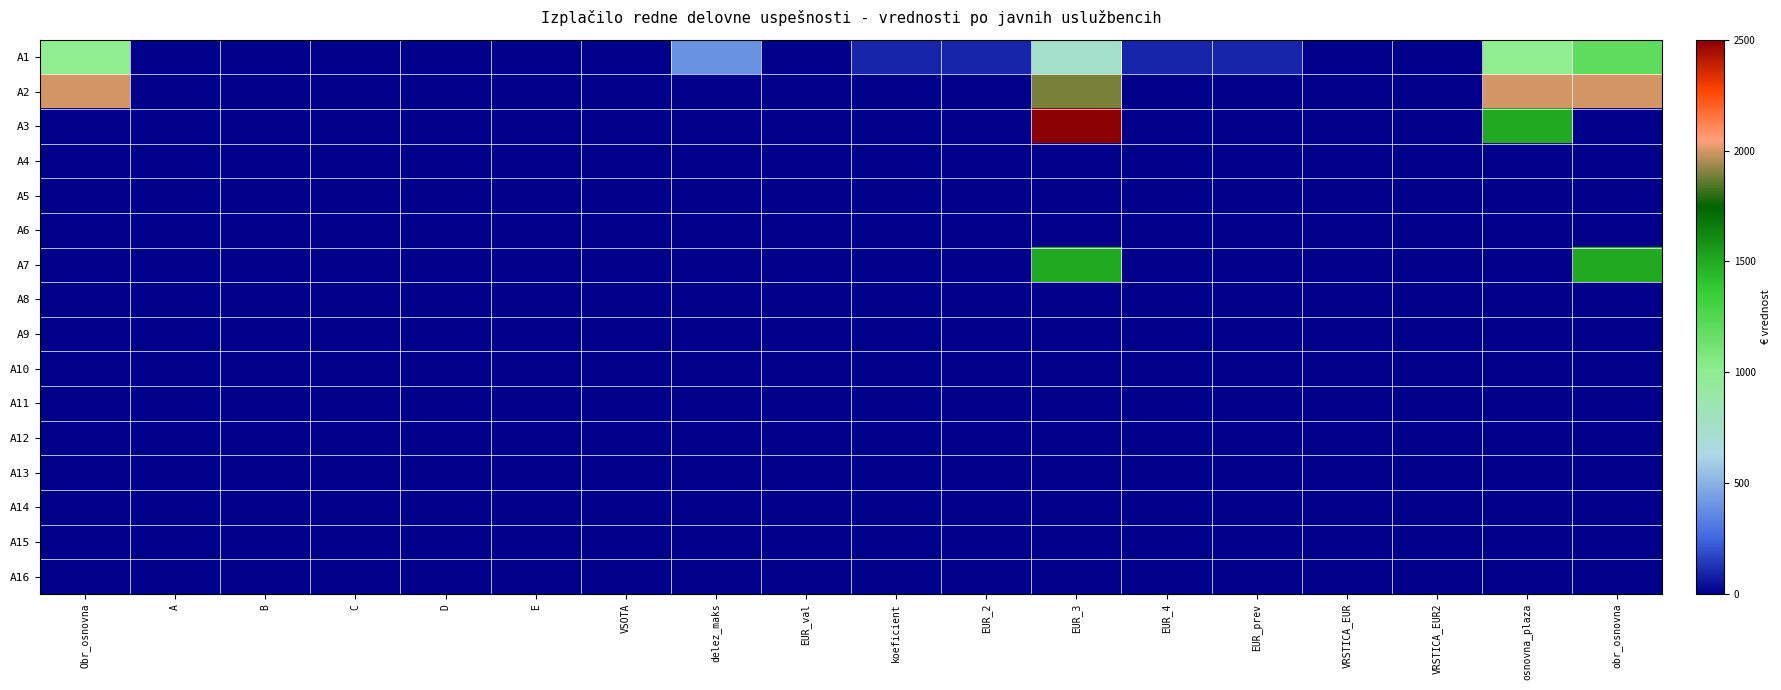

Reading left to right, extract all data points from this chart.

A1: Obr_osnovna=1000.0	A=1.0	B=0.0	C=1.0	D=0.0	E=2.0	VSOTA=0.4	delez_maks=400.0	EUR_val=0.1	koeficient=94.0	EUR_2=94.0	EUR_3=748.2	EUR_4=94.0	EUR_prev=94.0	VRSTICA_EUR=0.0	VRSTICA_EUR2=0.0	osnovna_plaza=1000.0	obr_osnovna=1200.0
A2: Obr_osnovna=2000.0	A=0.0	B=0.0	C=0.0	D=0.0	E=0.0	VSOTA=0.0	delez_maks=0.0	EUR_val=0.0	koeficient=0.0	EUR_2=0.0	EUR_3=1886.0	EUR_4=0.0	EUR_prev=0.0	VRSTICA_EUR=0.0	VRSTICA_EUR2=0.0	osnovna_plaza=2000.0	obr_osnovna=2000.0
A3: Obr_osnovna=0.0	A=0.0	B=0.0	C=0.0	D=0.0	E=0.0	VSOTA=0.0	delez_maks=0.0	EUR_val=0.0	koeficient=0.0	EUR_2=0.0	EUR_3=2500.0	EUR_4=0.0	EUR_prev=0.0	VRSTICA_EUR=0.0	VRSTICA_EUR2=0.0	osnovna_plaza=1500.0	obr_osnovna=0.0
A4: Obr_osnovna=0.0	A=0.0	B=0.0	C=0.0	D=0.0	E=0.0	VSOTA=0.0	delez_maks=0.0	EUR_val=0.0	koeficient=0.0	EUR_2=0.0	EUR_3=0.0	EUR_4=0.0	EUR_prev=0.0	VRSTICA_EUR=0.0	VRSTICA_EUR2=0.0	osnovna_plaza=0.0	obr_osnovna=0.0
A5: Obr_osnovna=0.0	A=0.0	B=0.0	C=0.0	D=0.0	E=0.0	VSOTA=0.0	delez_maks=0.0	EUR_val=0.0	koeficient=0.0	EUR_2=0.0	EUR_3=0.0	EUR_4=0.0	EUR_prev=0.0	VRSTICA_EUR=0.0	VRSTICA_EUR2=0.0	osnovna_plaza=0.0	obr_osnovna=0.0
A6: Obr_osnovna=0.0	A=0.0	B=0.0	C=0.0	D=0.0	E=0.0	VSOTA=0.0	delez_maks=0.0	EUR_val=0.0	koeficient=0.0	EUR_2=0.0	EUR_3=0.0	EUR_4=0.0	EUR_prev=0.0	VRSTICA_EUR=0.0	VRSTICA_EUR2=0.0	osnovna_plaza=0.0	obr_osnovna=0.0
A7: Obr_osnovna=0.0	A=0.0	B=0.0	C=0.0	D=0.0	E=0.0	VSOTA=0.0	delez_maks=0.0	EUR_val=0.0	koeficient=0.0	EUR_2=0.0	EUR_3=1500.0	EUR_4=0.0	EUR_prev=0.0	VRSTICA_EUR=0.0	VRSTICA_EUR2=0.0	osnovna_plaza=0.0	obr_osnovna=1500.0
A8: Obr_osnovna=0.0	A=0.0	B=0.0	C=0.0	D=0.0	E=0.0	VSOTA=0.0	delez_maks=0.0	EUR_val=0.0	koeficient=0.0	EUR_2=0.0	EUR_3=0.0	EUR_4=0.0	EUR_prev=0.0	VRSTICA_EUR=0.0	VRSTICA_EUR2=0.0	osnovna_plaza=0.0	obr_osnovna=0.0
A9: Obr_osnovna=0.0	A=0.0	B=0.0	C=0.0	D=0.0	E=0.0	VSOTA=0.0	delez_maks=0.0	EUR_val=0.0	koeficient=0.0	EUR_2=0.0	EUR_3=0.0	EUR_4=0.0	EUR_prev=0.0	VRSTICA_EUR=0.0	VRSTICA_EUR2=0.0	osnovna_plaza=0.0	obr_osnovna=0.0
A10: Obr_osnovna=0.0	A=0.0	B=0.0	C=0.0	D=0.0	E=0.0	VSOTA=0.0	delez_maks=0.0	EUR_val=0.0	koeficient=0.0	EUR_2=0.0	EUR_3=0.0	EUR_4=0.0	EUR_prev=0.0	VRSTICA_EUR=0.0	VRSTICA_EUR2=0.0	osnovna_plaza=0.0	obr_osnovna=0.0
A11: Obr_osnovna=0.0	A=0.0	B=0.0	C=0.0	D=0.0	E=0.0	VSOTA=0.0	delez_maks=0.0	EUR_val=0.0	koeficient=0.0	EUR_2=0.0	EUR_3=0.0	EUR_4=0.0	EUR_prev=0.0	VRSTICA_EUR=0.0	VRSTICA_EUR2=0.0	osnovna_plaza=0.0	obr_osnovna=0.0
A12: Obr_osnovna=0.0	A=0.0	B=0.0	C=0.0	D=0.0	E=0.0	VSOTA=0.0	delez_maks=0.0	EUR_val=0.0	koeficient=0.0	EUR_2=0.0	EUR_3=0.0	EUR_4=0.0	EUR_prev=0.0	VRSTICA_EUR=0.0	VRSTICA_EUR2=0.0	osnovna_plaza=0.0	obr_osnovna=0.0
A13: Obr_osnovna=0.0	A=0.0	B=0.0	C=0.0	D=0.0	E=0.0	VSOTA=0.0	delez_maks=0.0	EUR_val=0.0	koeficient=0.0	EUR_2=0.0	EUR_3=0.0	EUR_4=0.0	EUR_prev=0.0	VRSTICA_EUR=0.0	VRSTICA_EUR2=0.0	osnovna_plaza=0.0	obr_osnovna=0.0
A14: Obr_osnovna=0.0	A=0.0	B=0.0	C=0.0	D=0.0	E=0.0	VSOTA=0.0	delez_maks=0.0	EUR_val=0.0	koeficient=0.0	EUR_2=0.0	EUR_3=0.0	EUR_4=0.0	EUR_prev=0.0	VRSTICA_EUR=0.0	VRSTICA_EUR2=0.0	osnovna_plaza=0.0	obr_osnovna=0.0
A15: Obr_osnovna=0.0	A=0.0	B=0.0	C=0.0	D=0.0	E=0.0	VSOTA=0.0	delez_maks=0.0	EUR_val=0.0	koeficient=0.0	EUR_2=0.0	EUR_3=0.0	EUR_4=0.0	EUR_prev=0.0	VRSTICA_EUR=0.0	VRSTICA_EUR2=0.0	osnovna_plaza=0.0	obr_osnovna=0.0
A16: Obr_osnovna=0.0	A=0.0	B=0.0	C=0.0	D=0.0	E=0.0	VSOTA=0.0	delez_maks=0.0	EUR_val=0.0	koeficient=0.0	EUR_2=0.0	EUR_3=0.0	EUR_4=0.0	EUR_prev=0.0	VRSTICA_EUR=0.0	VRSTICA_EUR2=0.0	osnovna_plaza=0.0	obr_osnovna=0.0